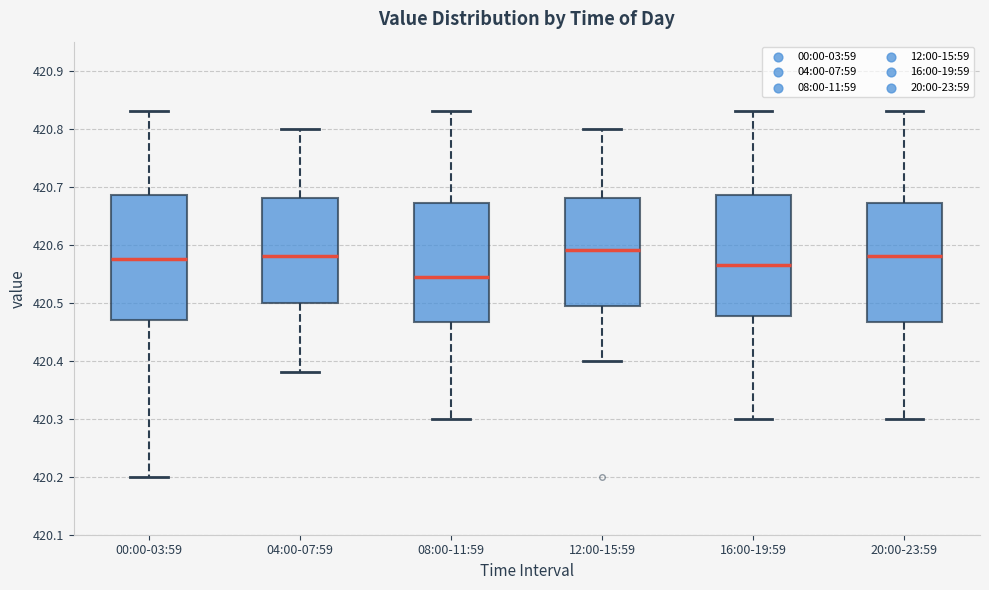

Reading left to right, read every box against the y-axis: the position of its median line, the range the box covers, and the ends of its whiskers. The values are not printed on the chart, so give them approximately, as read against the axis.

00:00-03:59: median 420.58, box 420.47 to 420.69, whiskers 420.20 to 420.83
04:00-07:59: median 420.58, box 420.50 to 420.68, whiskers 420.38 to 420.80
08:00-11:59: median 420.55, box 420.47 to 420.67, whiskers 420.30 to 420.83
12:00-15:59: median 420.59, box 420.50 to 420.68, whiskers 420.40 to 420.80
16:00-19:59: median 420.57, box 420.48 to 420.69, whiskers 420.30 to 420.83
20:00-23:59: median 420.58, box 420.47 to 420.67, whiskers 420.30 to 420.83